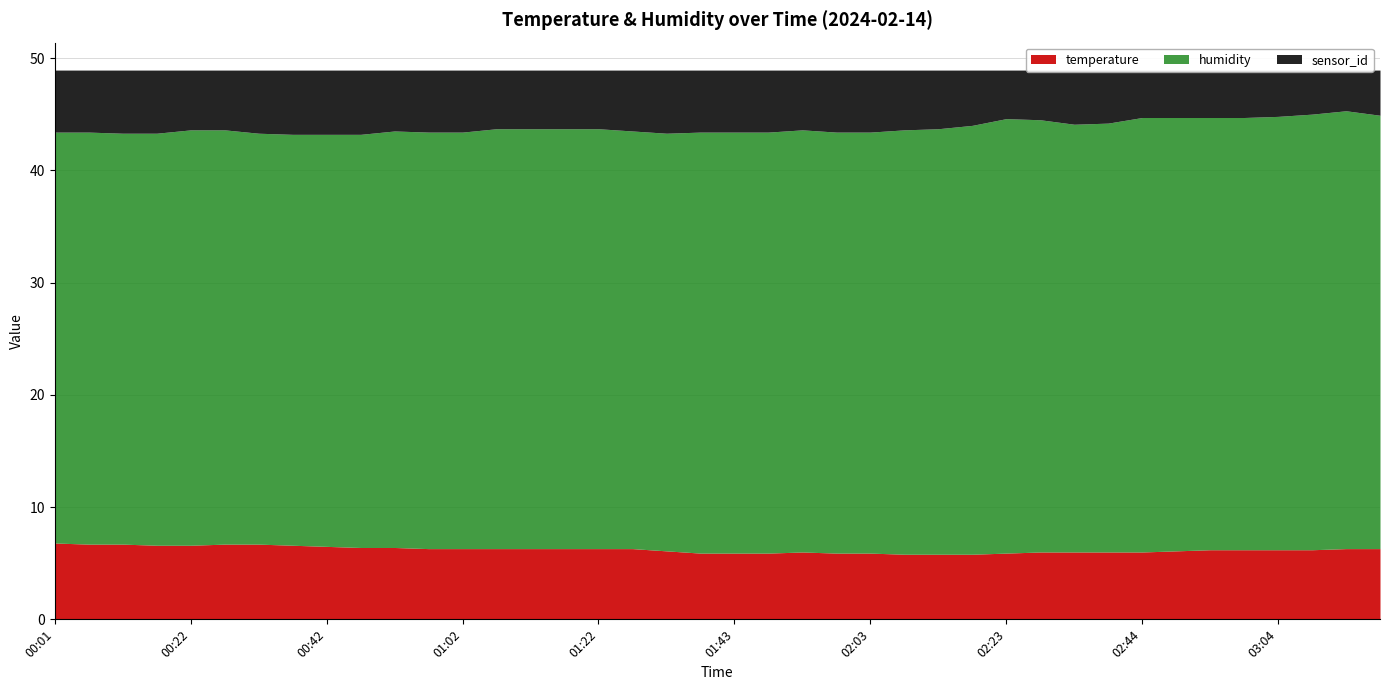

What is the label of the 12th point from the right?

02:23